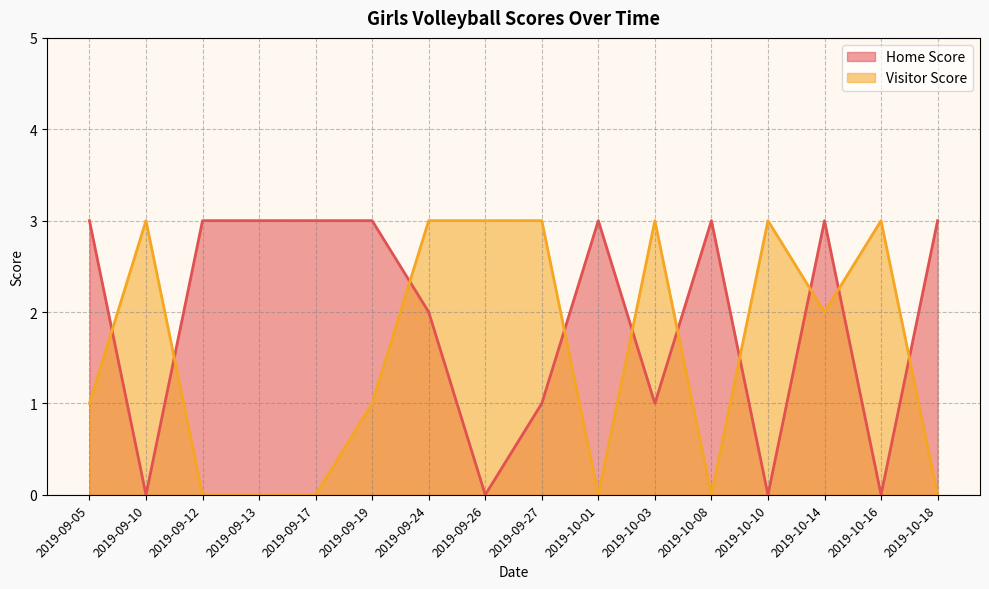

What is the label of the 15th point from the right?

2019-09-10